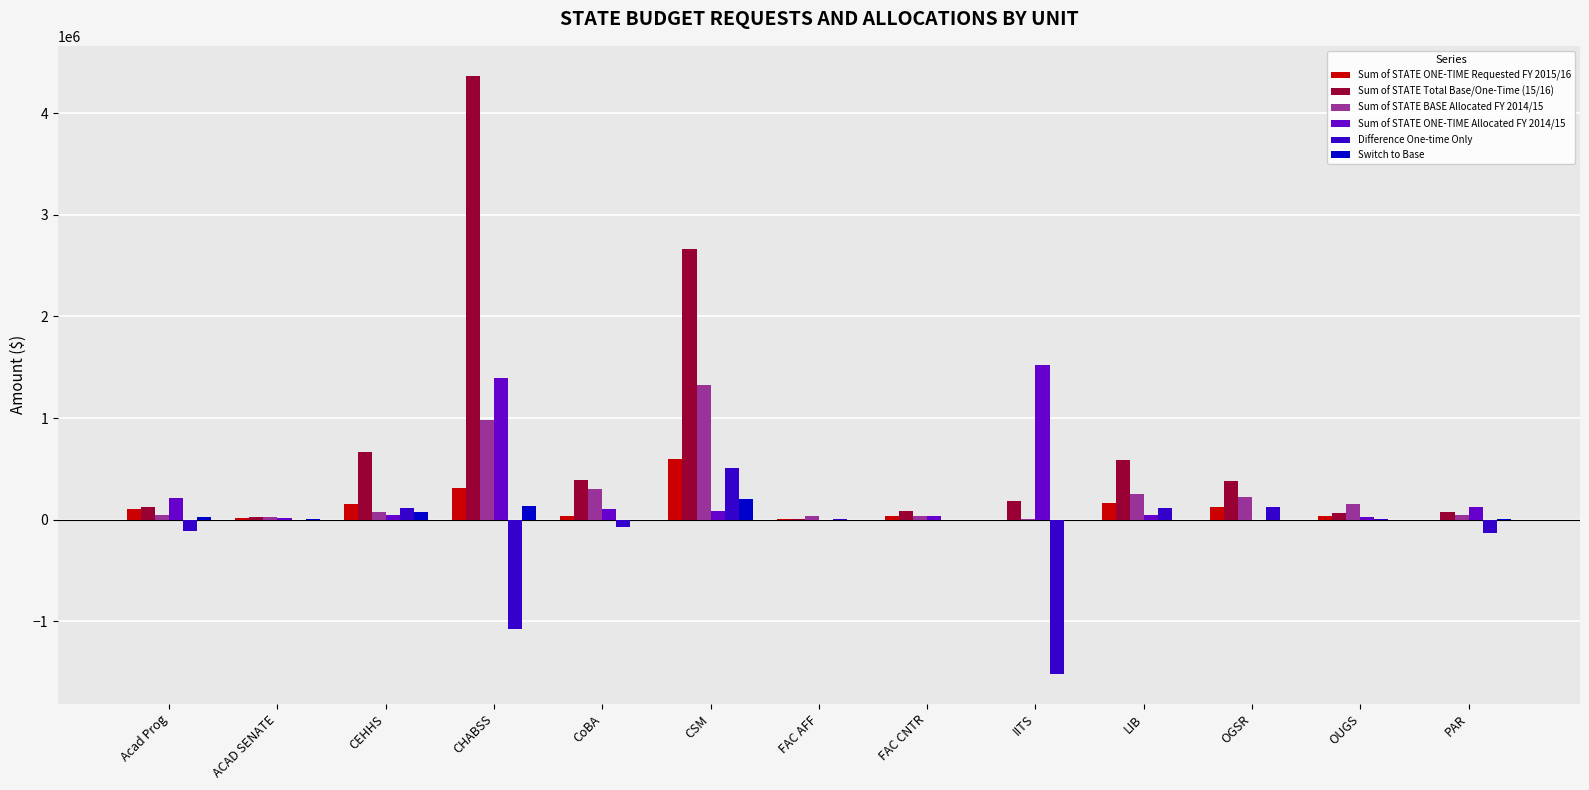

What is the spread (max minus min) of values at IITS?

3034984.0